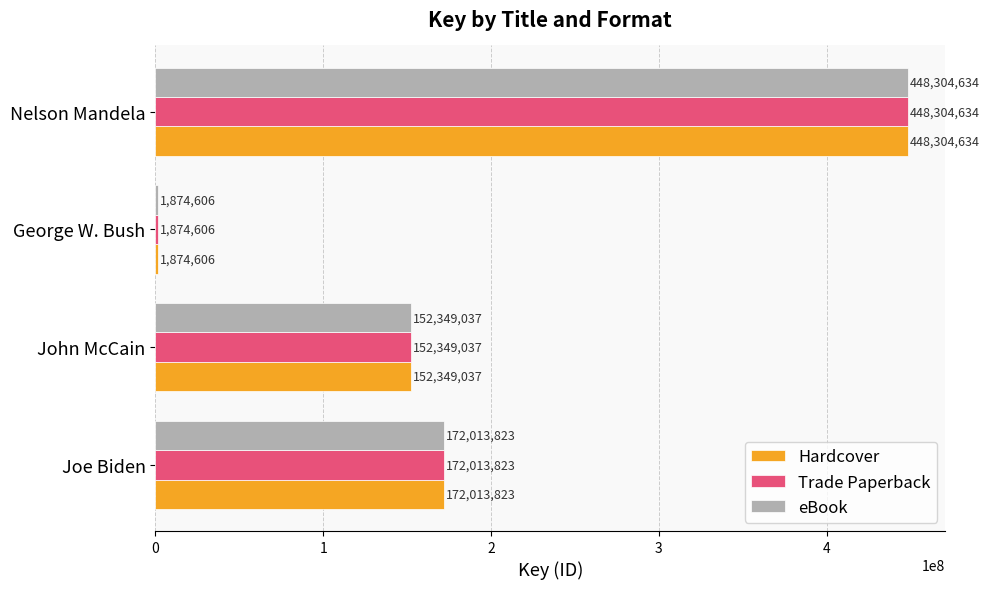

Where is eBook nearest to the value 225089620?

Joe Biden